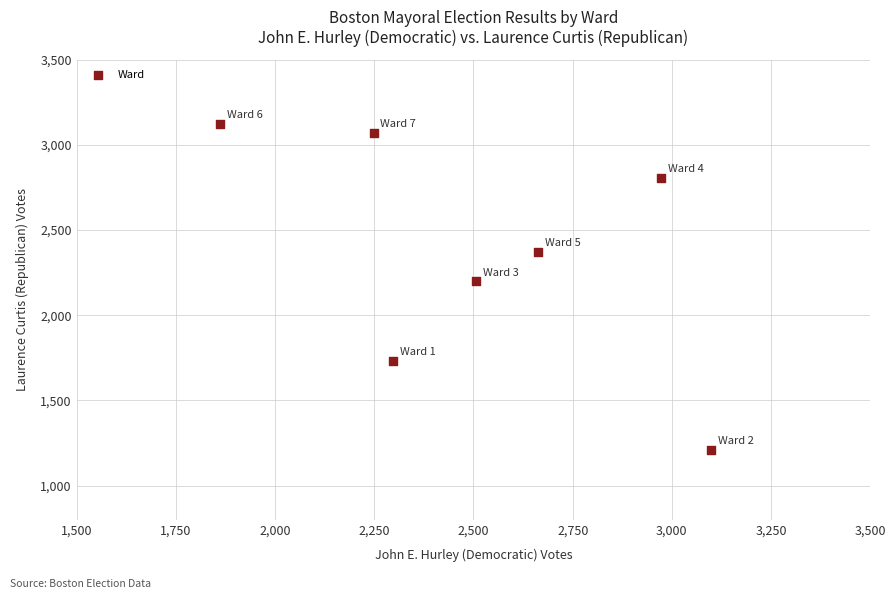

What is the average X value?

2521